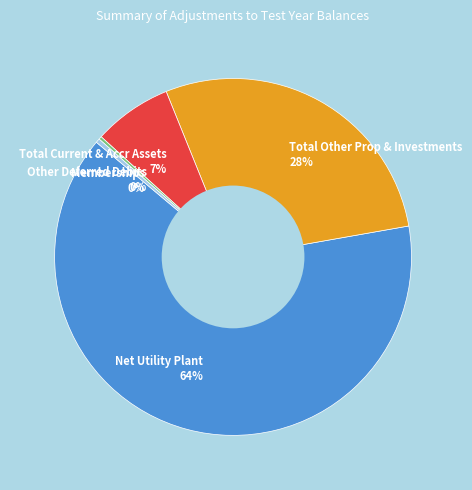

Combined, do Memberships and Total Other Prop & Investments account for over 50%?

No